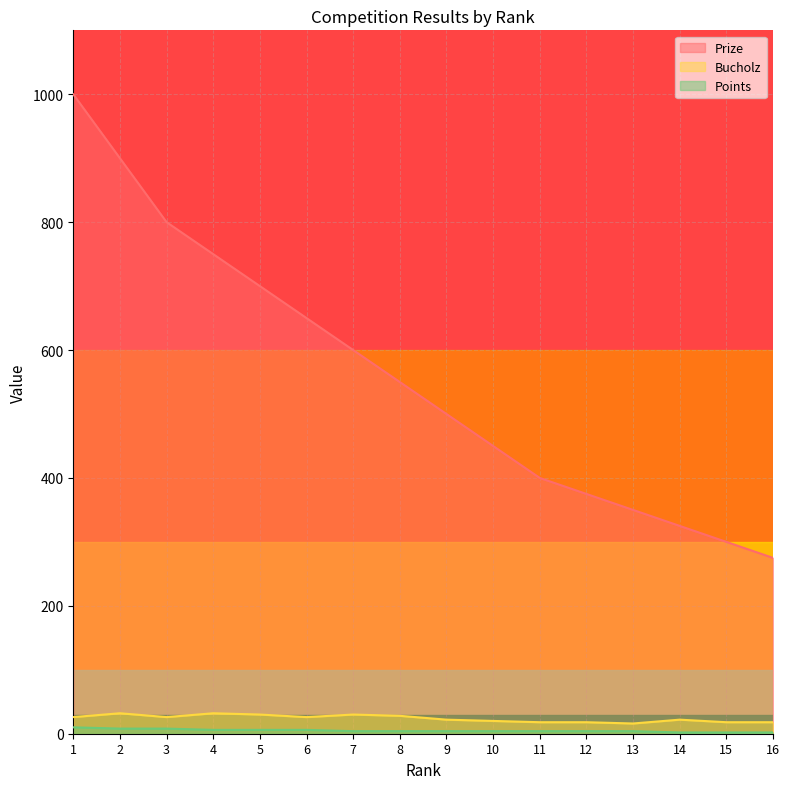

What are all the series names shown in the legend?

Prize, Bucholz, Points